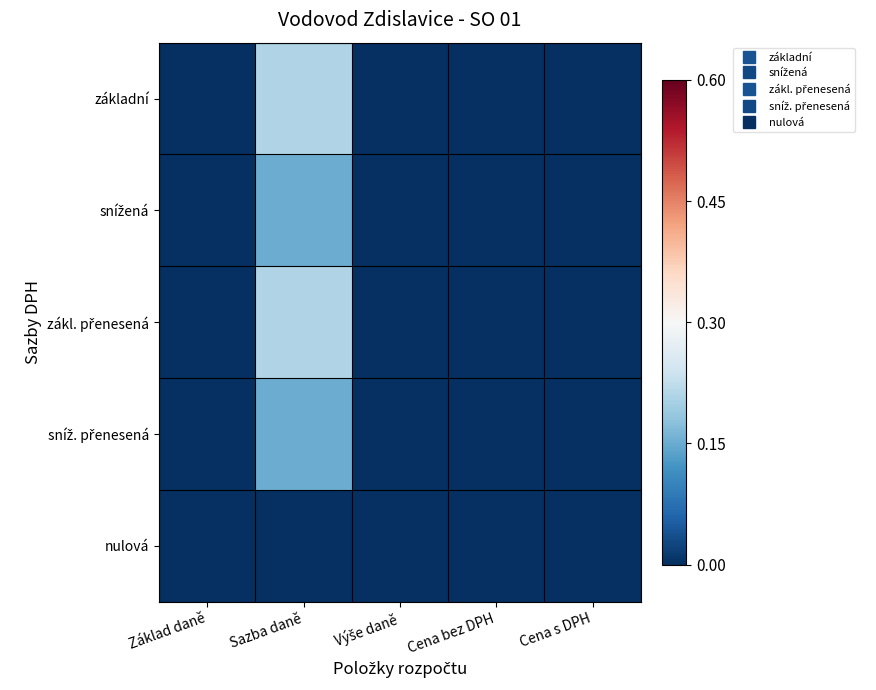

Between Cena bez DPH and Výše daně, which is larger?

Cena bez DPH